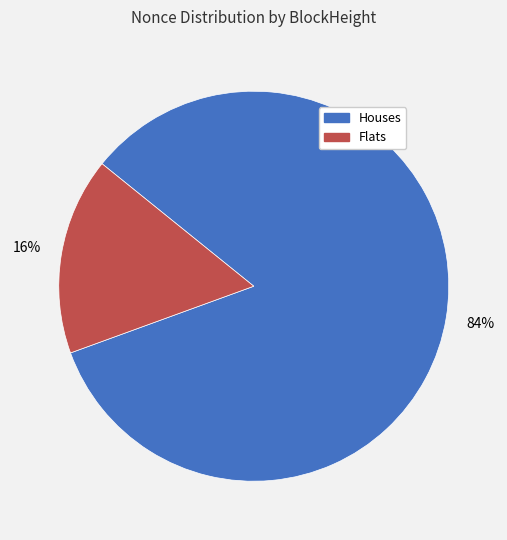

How many segments does this pie chart have?

2